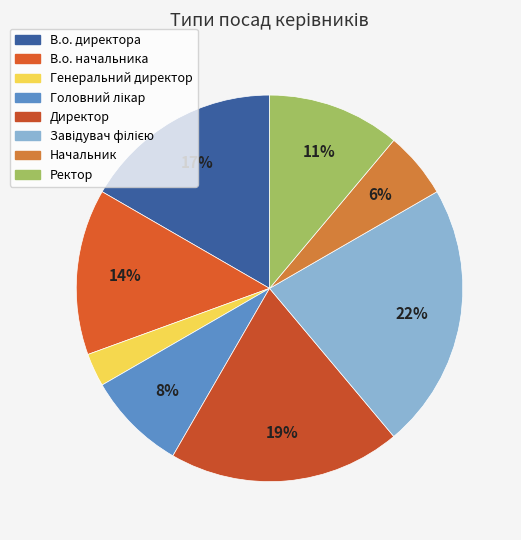

How many slices are in this pie chart?

8